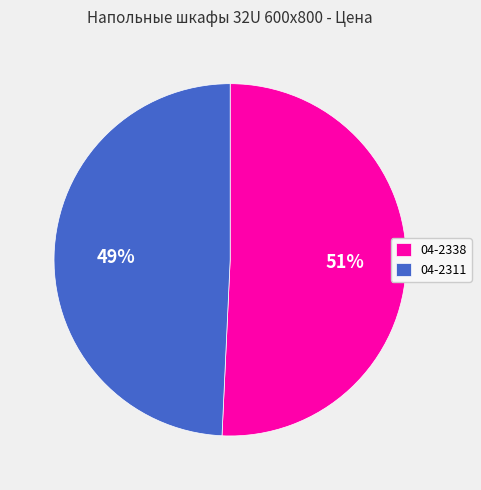

To the nearest percent, what is the combined percentage of 04-2311 and 04-2338?

100%